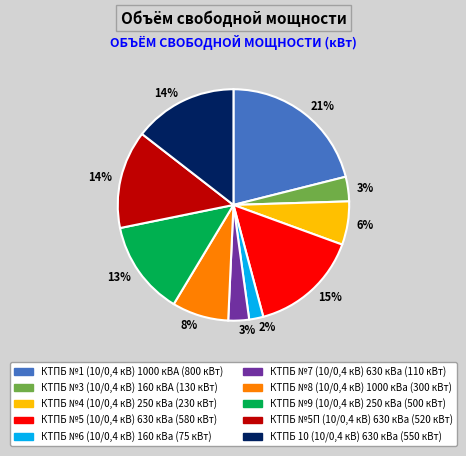

To the nearest percent, what is the difference between the largest and smallest slice percentages?

19%